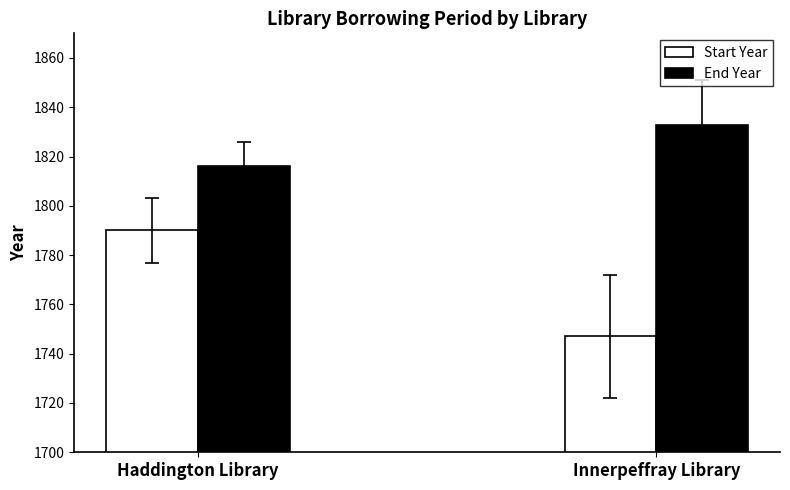

What is the difference between the End Year values at Innerpeffray Library and Haddington Library?

17